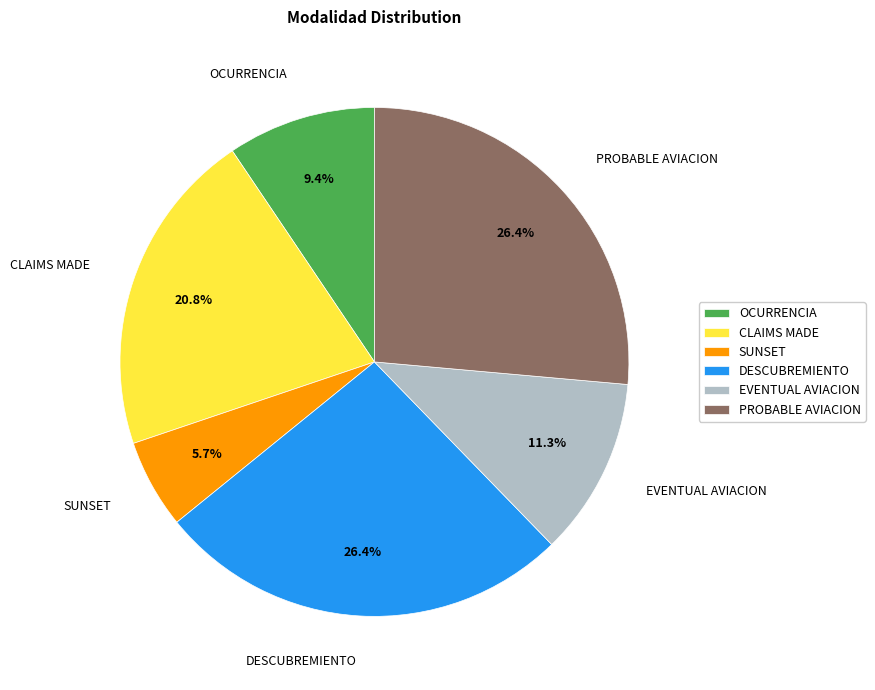

Which category has the smallest portion of the pie?

SUNSET